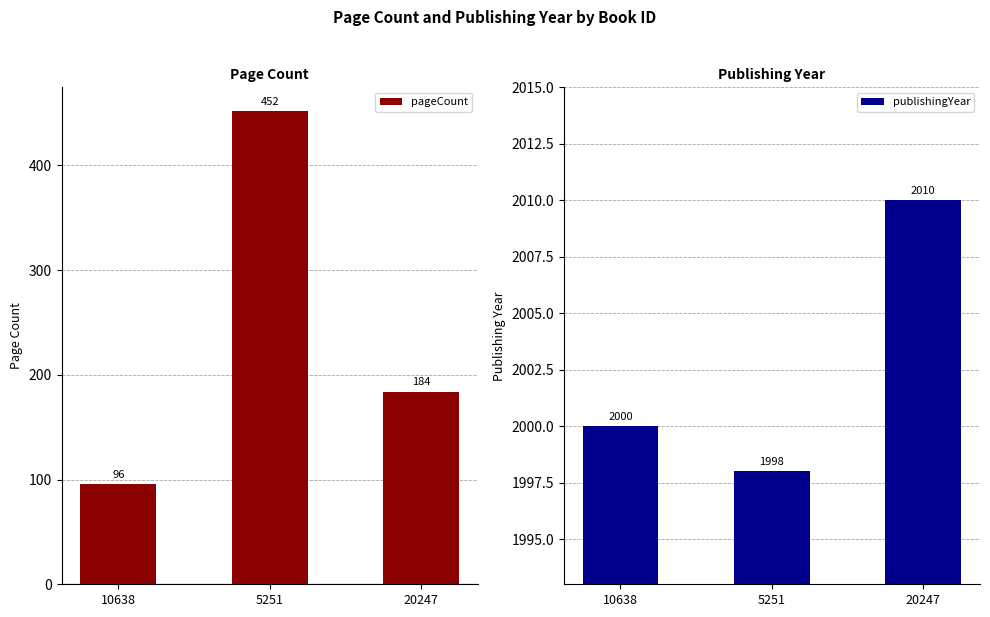

List the labels in order of pageCount value, smallest first.

10638, 20247, 5251